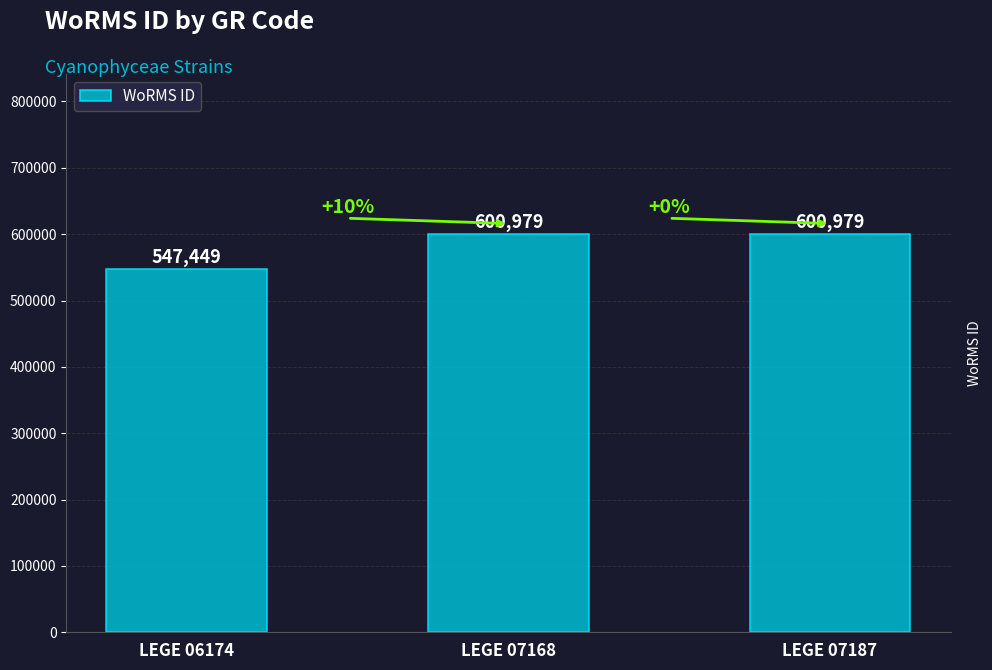

What is the sum of the values at LEGE 06174 and LEGE 07187?

1148428